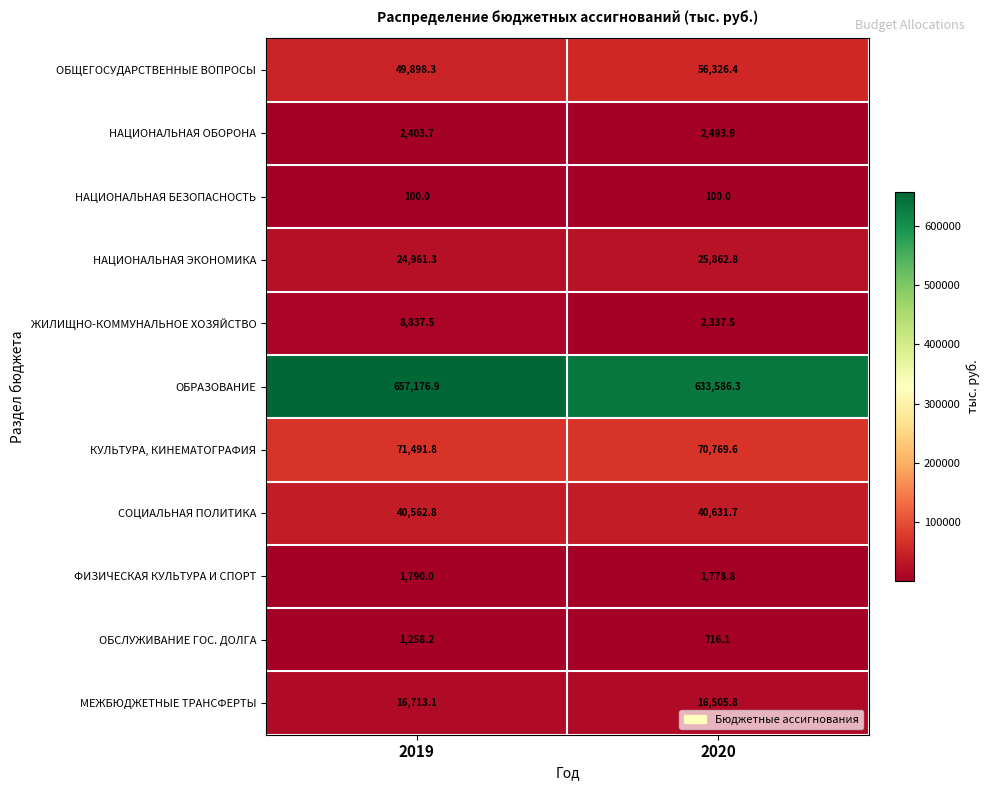

List the series in order of their peak value, highest first.

ОБРАЗОВАНИЕ, КУЛЬТУРА, КИНЕМАТОГРАФИЯ, ОБЩЕГОСУДАРСТВЕННЫЕ ВОПРОСЫ, СОЦИАЛЬНАЯ ПОЛИТИКА, НАЦИОНАЛЬНАЯ ЭКОНОМИКА, МЕЖБЮДЖЕТНЫЕ ТРАНСФЕРТЫ, ЖИЛИЩНО-КОММУНАЛЬНОЕ ХОЗЯЙСТВО, НАЦИОНАЛЬНАЯ ОБОРОНА, ФИЗИЧЕСКАЯ КУЛЬТУРА И СПОРТ, ОБСЛУЖИВАНИЕ ГОС. ДОЛГА, НАЦИОНАЛЬНАЯ БЕЗОПАСНОСТЬ